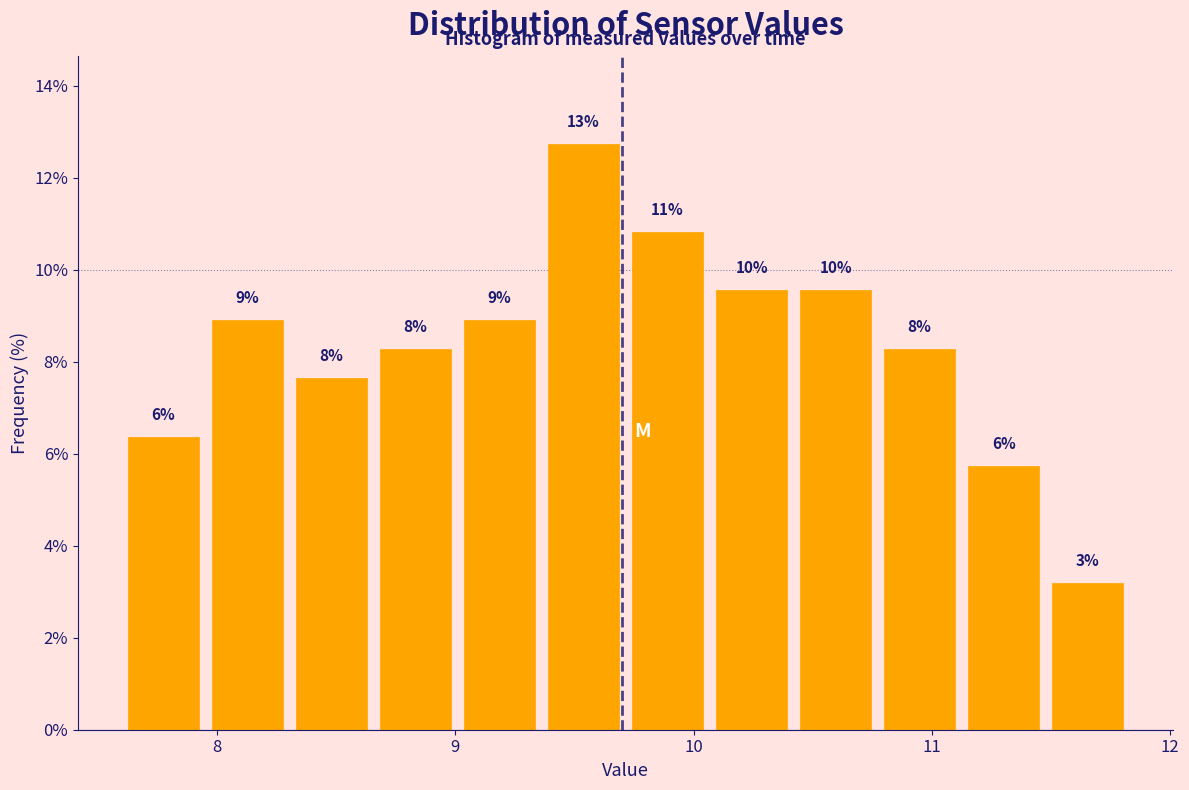

Around what value on the x-axis is the tallest bar? Give the approximate position of its centre, as read against the axis.

9.5